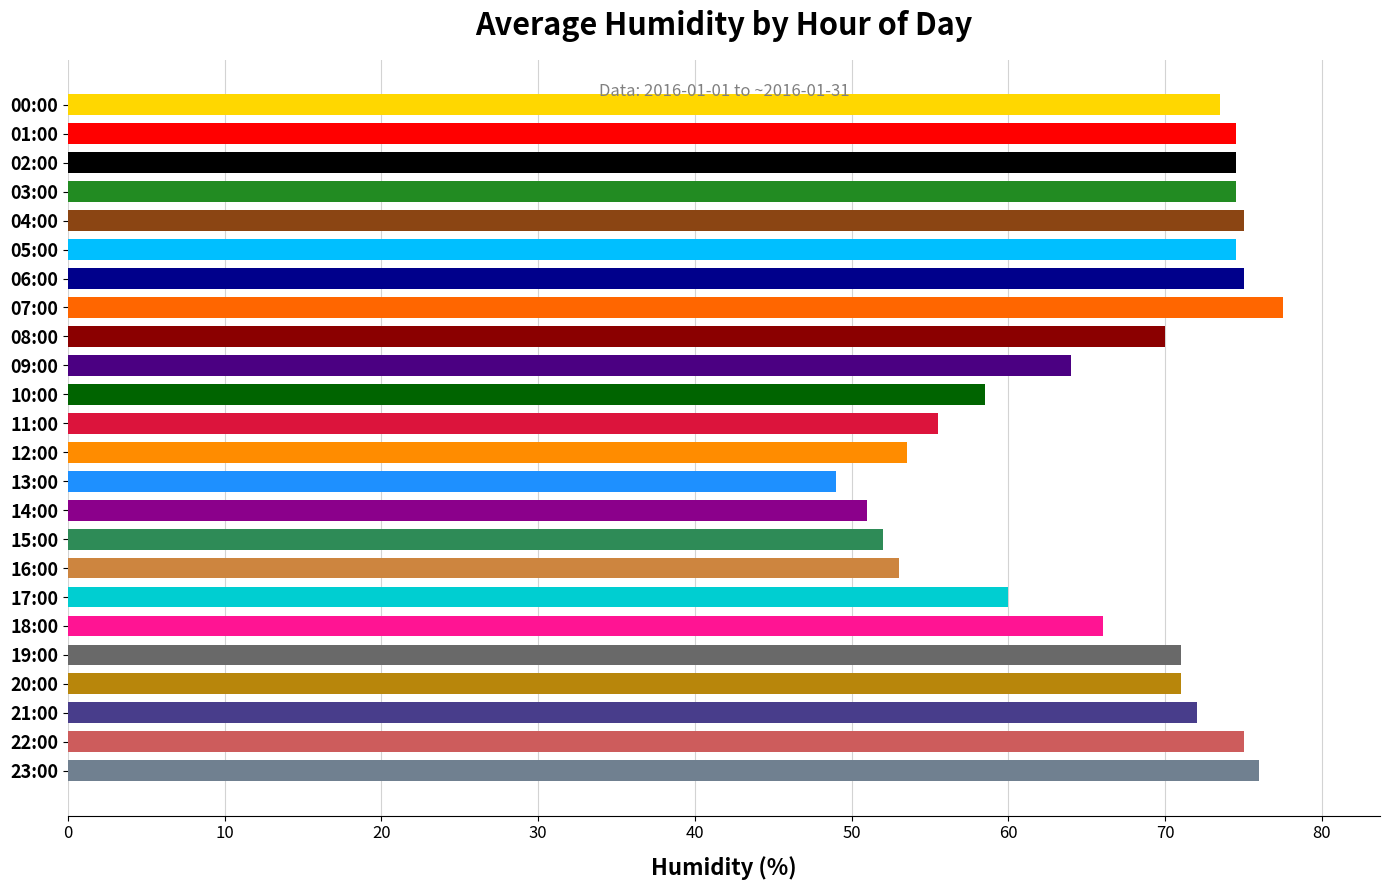

How many distinct data groups are displayed?

1